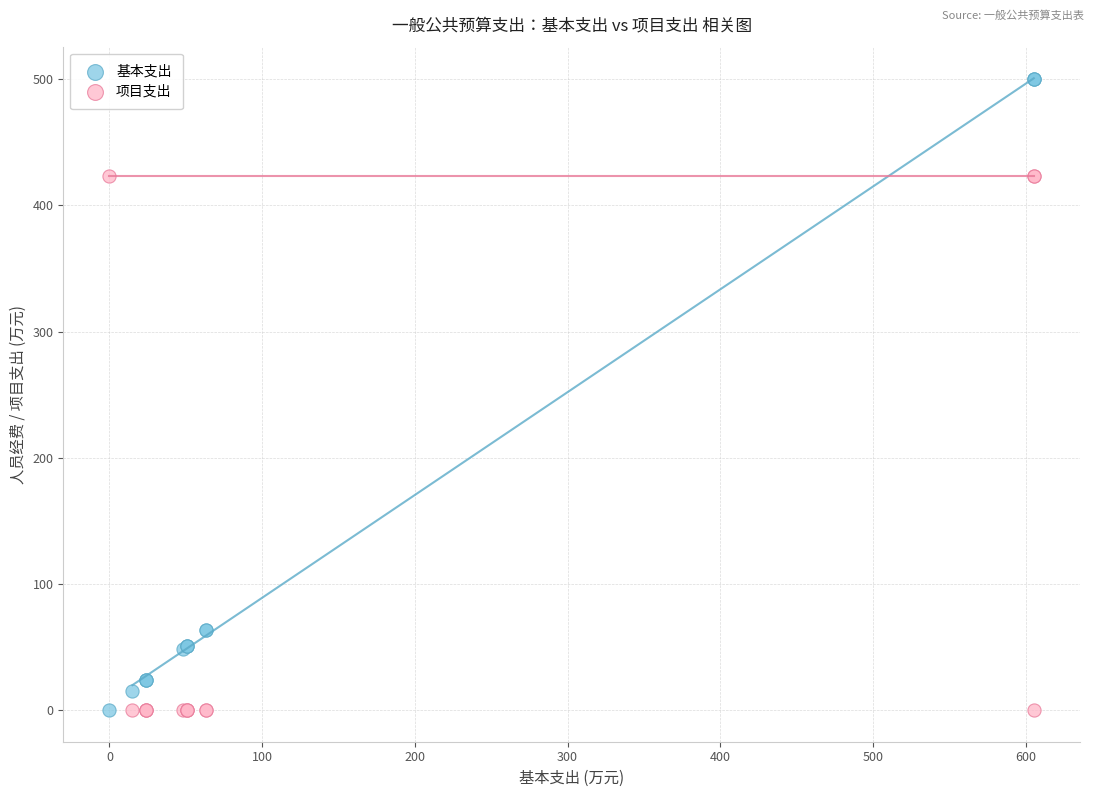

Which series contains the highest Y value?

基本支出